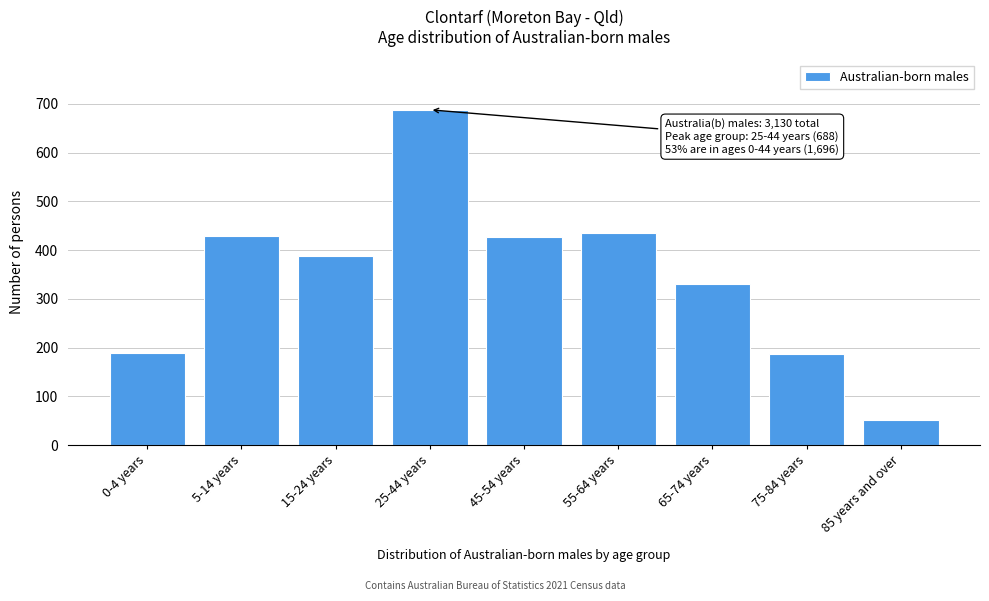

What is the value of the 9th bar from the left?

52